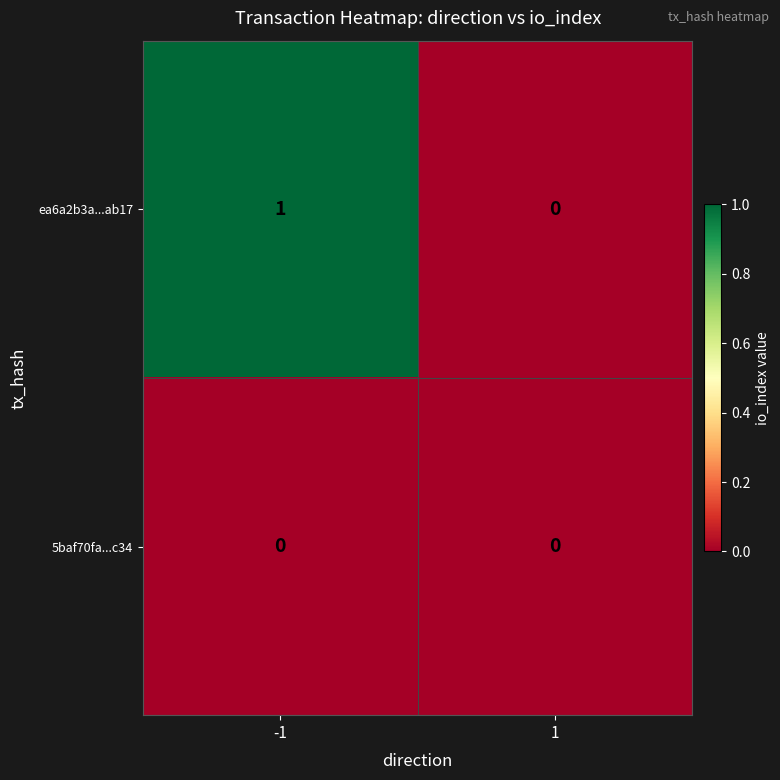

Which series has the widest spread of values?

ea6a2b3a...ab17